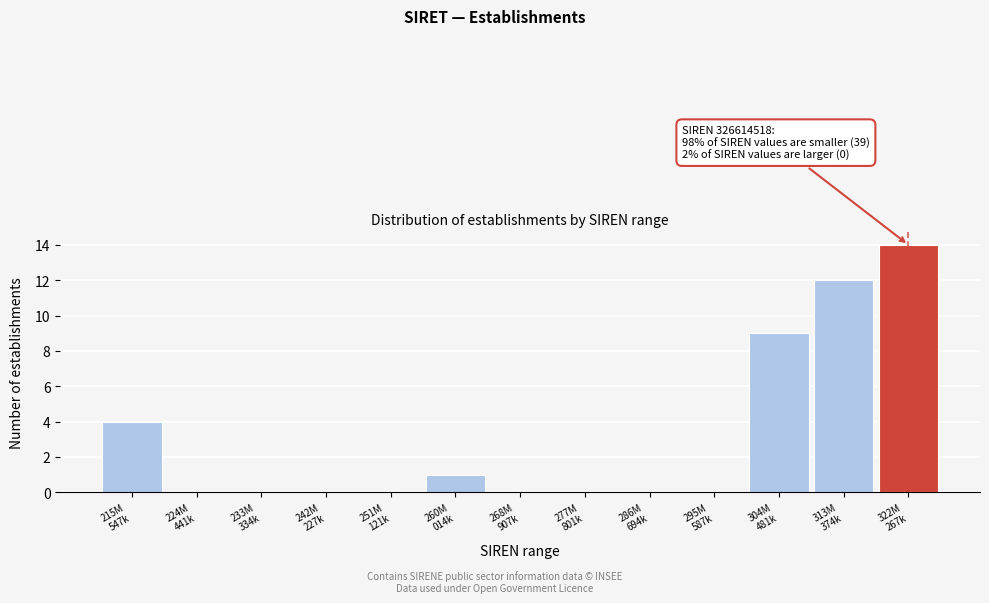

What is the sum of all values?

40